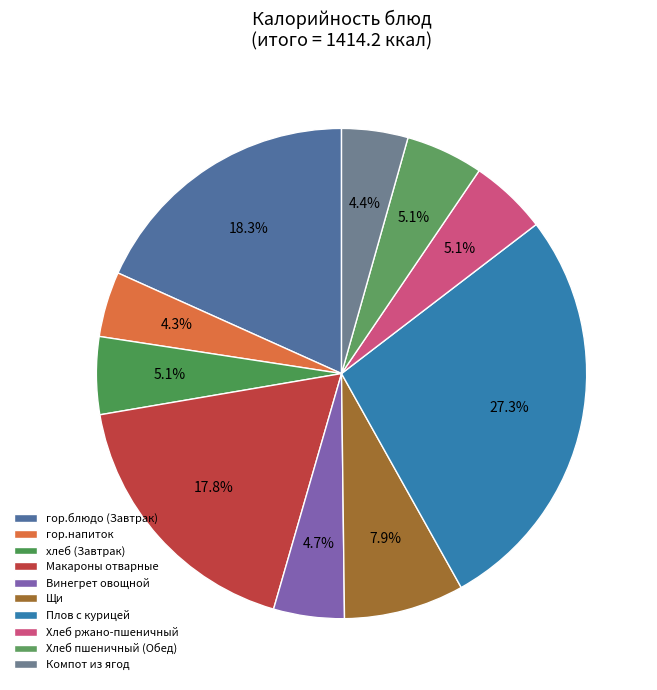

Is there any slice that represents more than half of the pie?

No